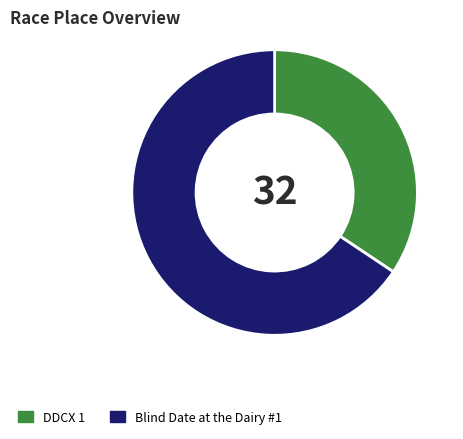

What is the majority slice?

Blind Date at the Dairy #1